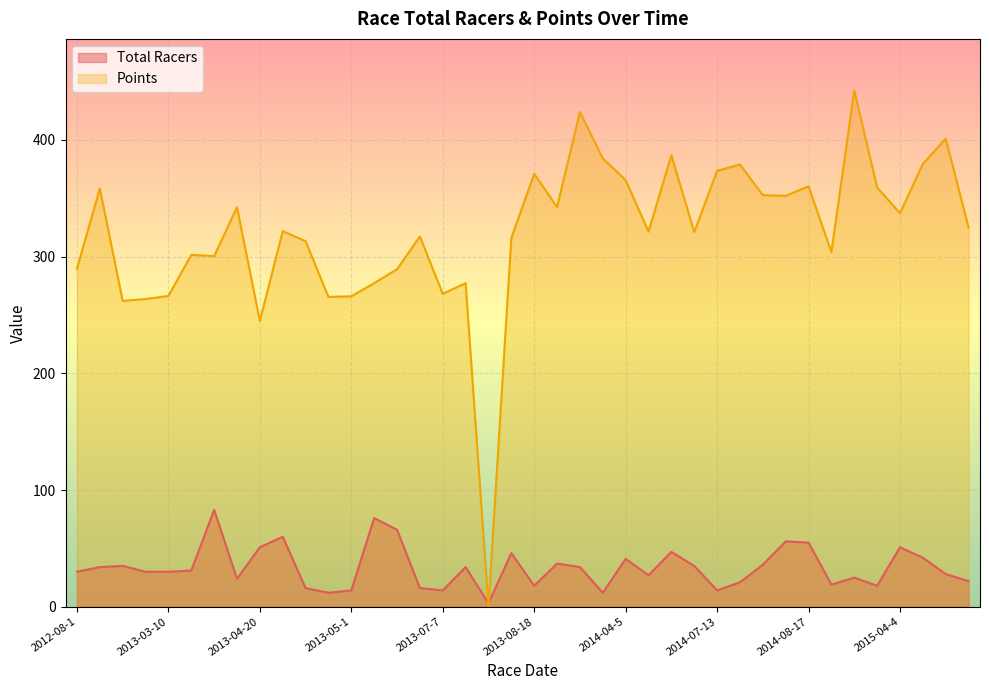

True or false: Total Racers has more than 1 interior local peaks.

True